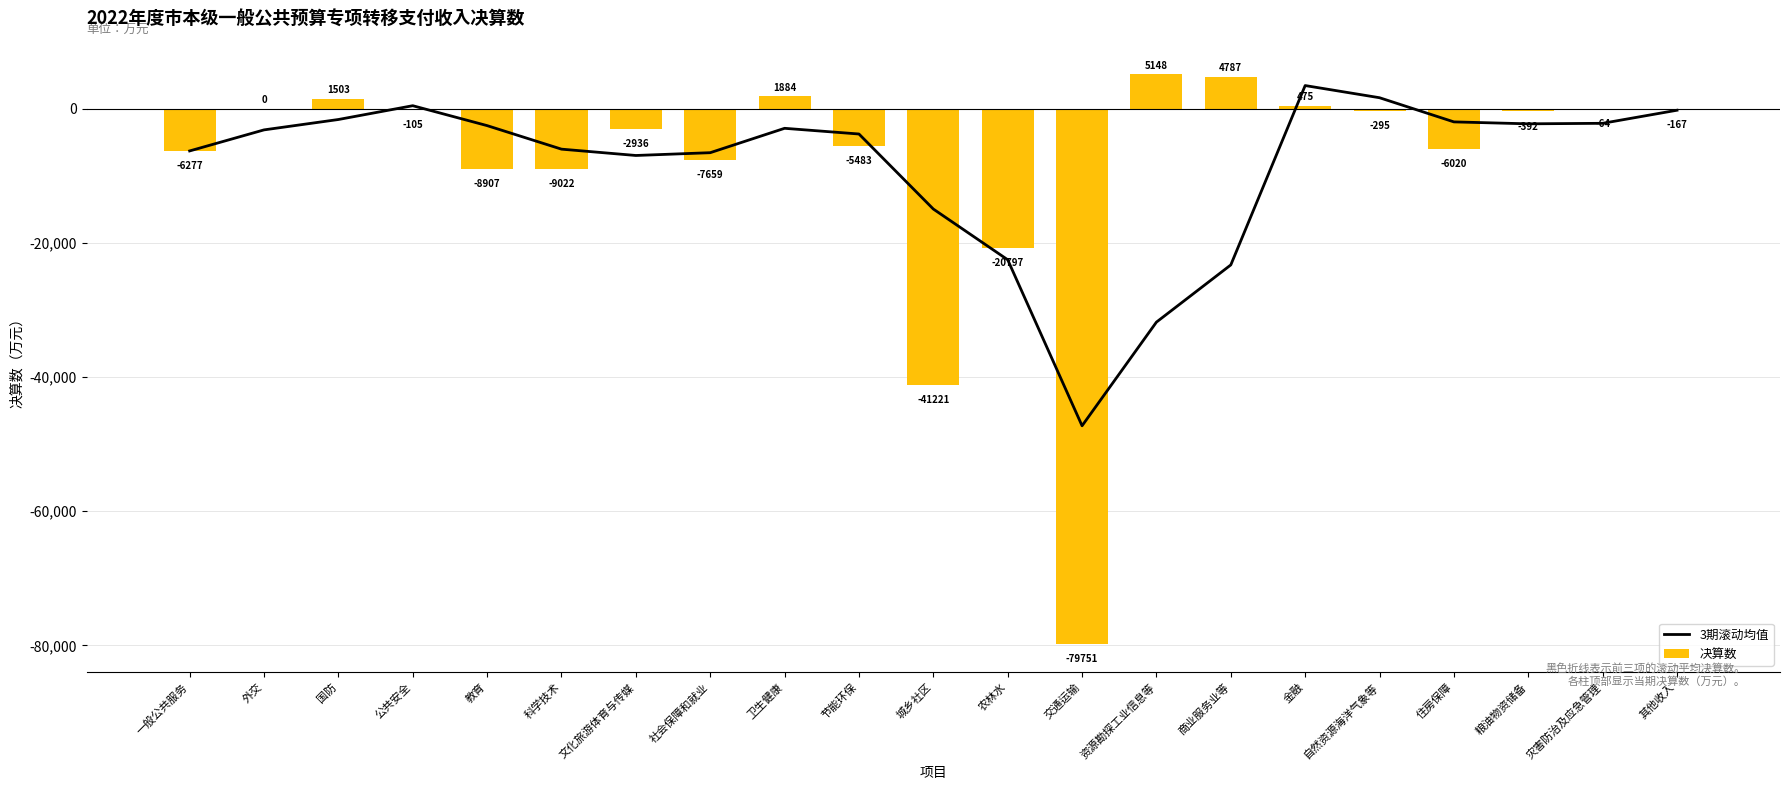

What is the value of the 3期滚动均值 bar at the 14th from the left?

-31800.0